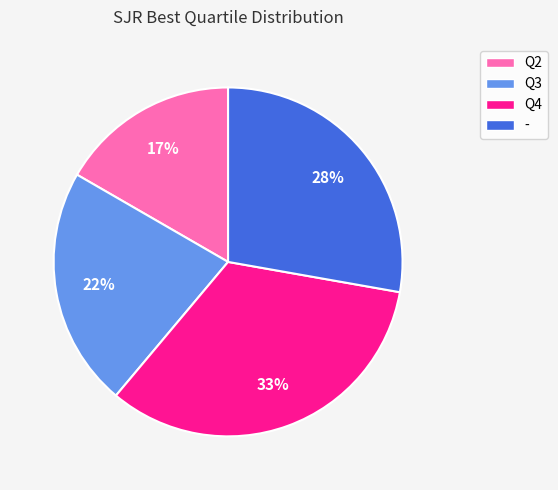

Is it true that - is 28% of the pie?

True